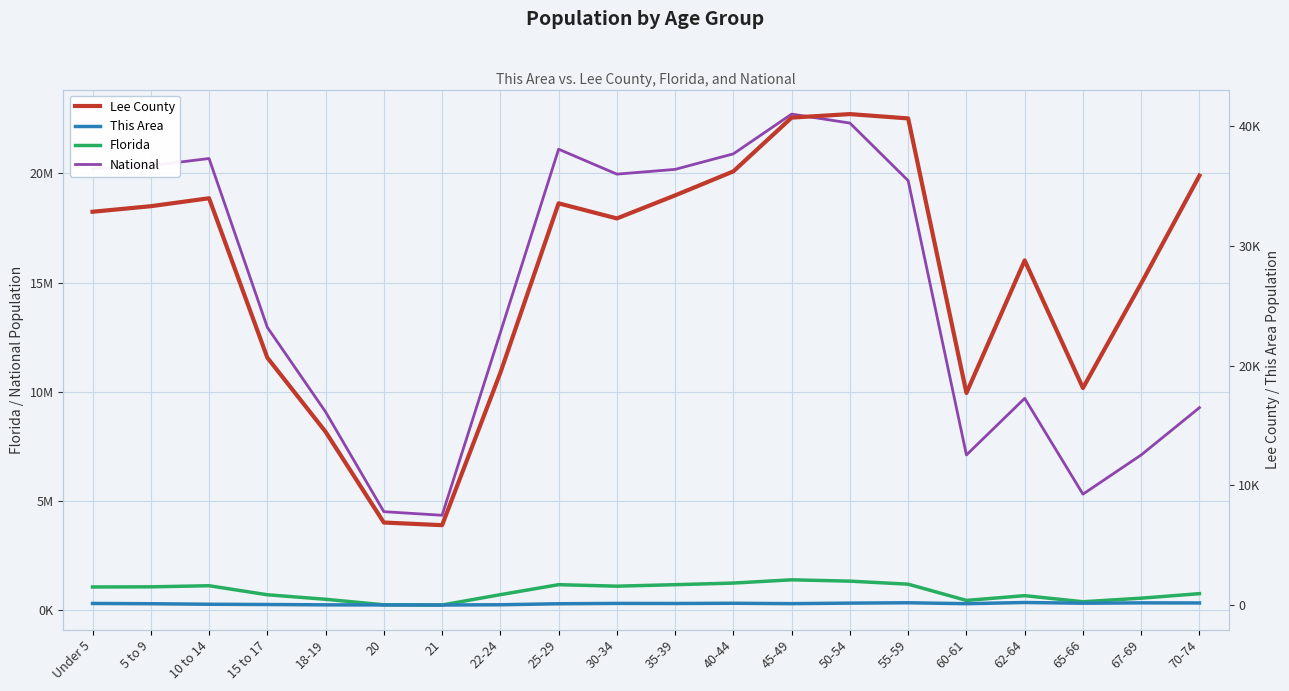

At which label does Lee County first exceed 32866?

5 to 9